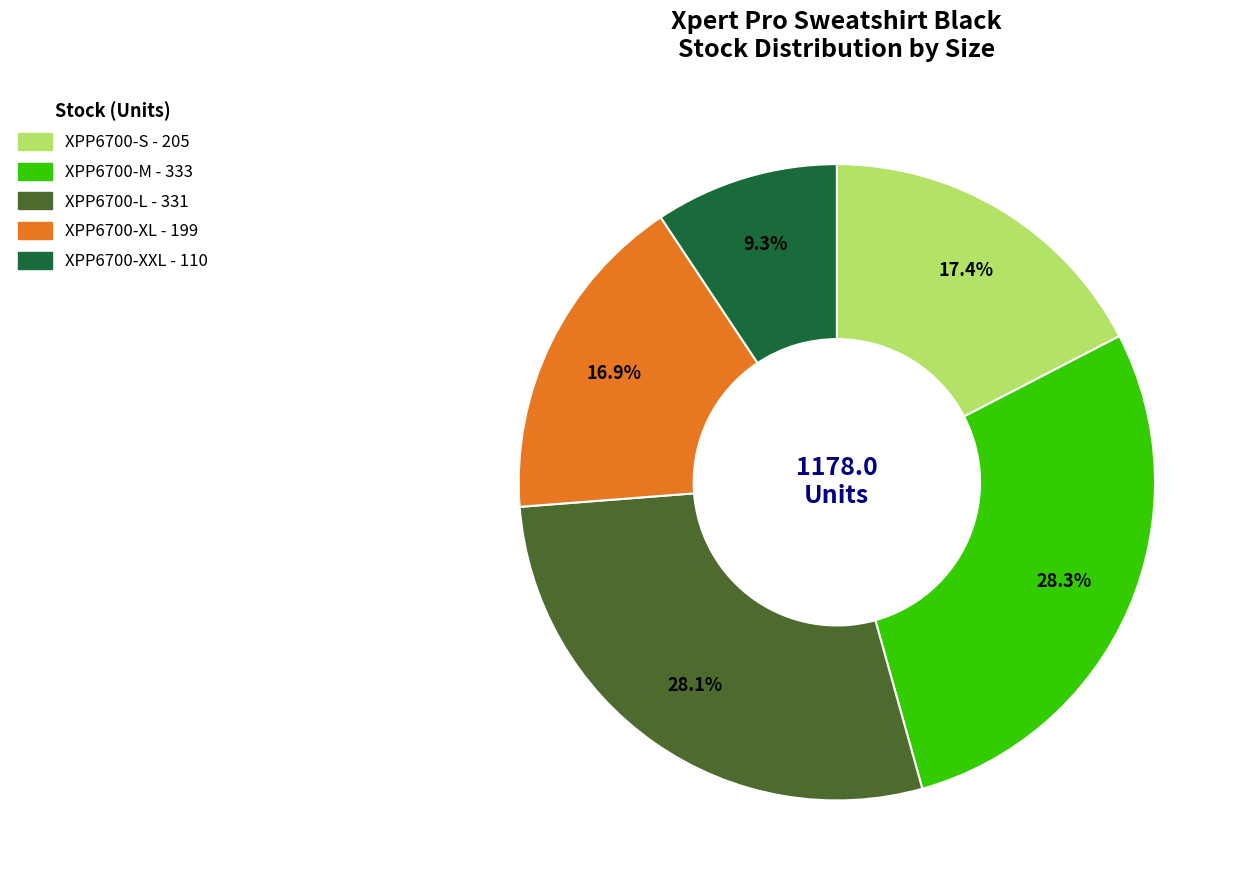

To the nearest percent, what is the average slice percentage?

20%